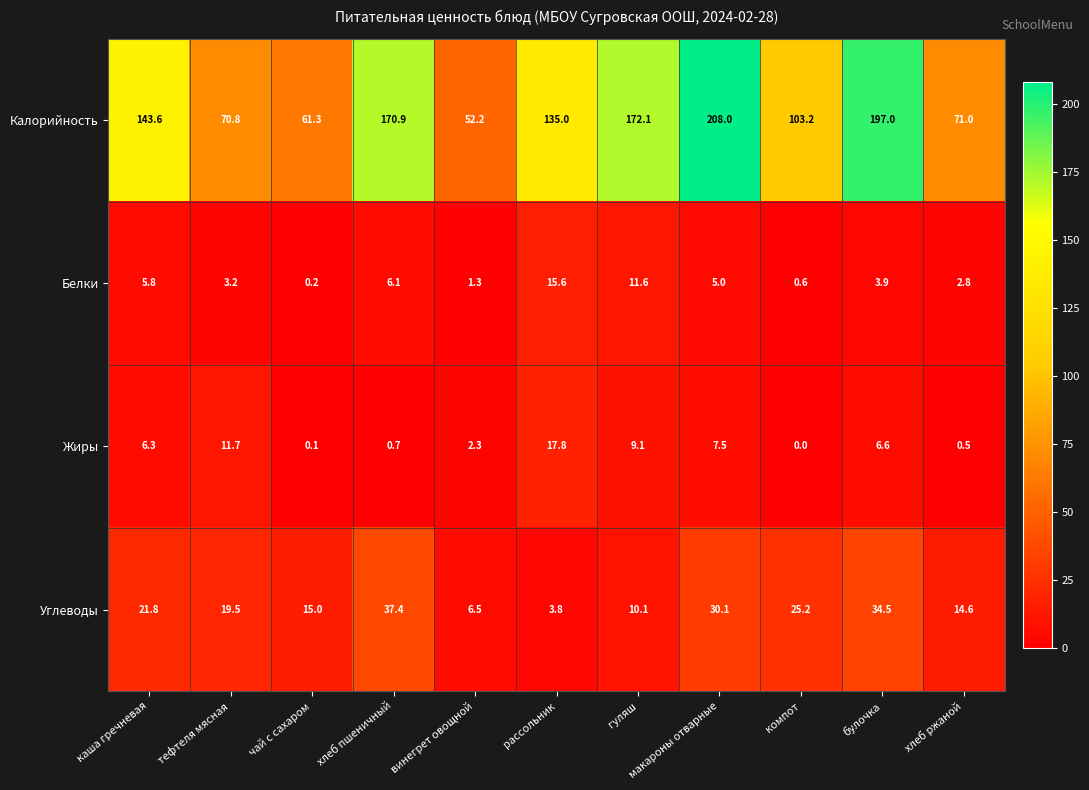

How many data points in Калорийность are less than 135?

5